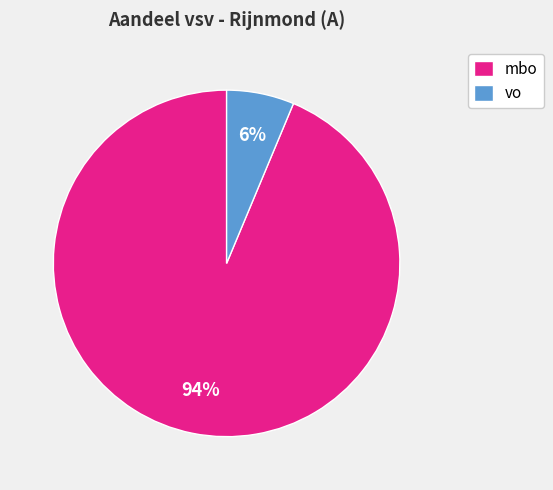

To the nearest percent, what portion does vo represent?

6%